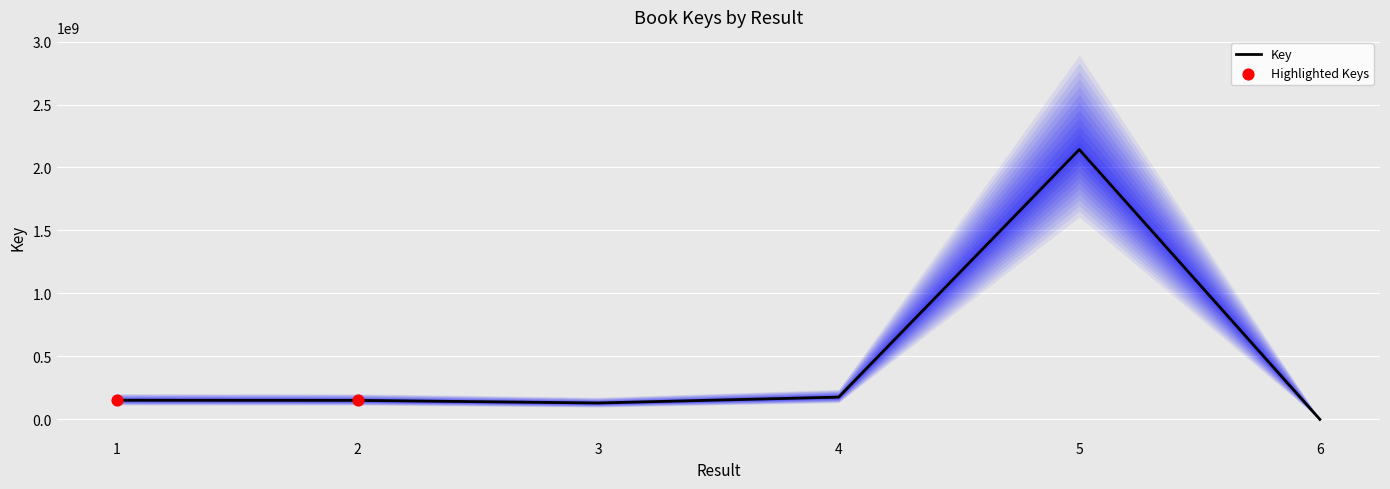

Between 5 and 4, which is larger?

5